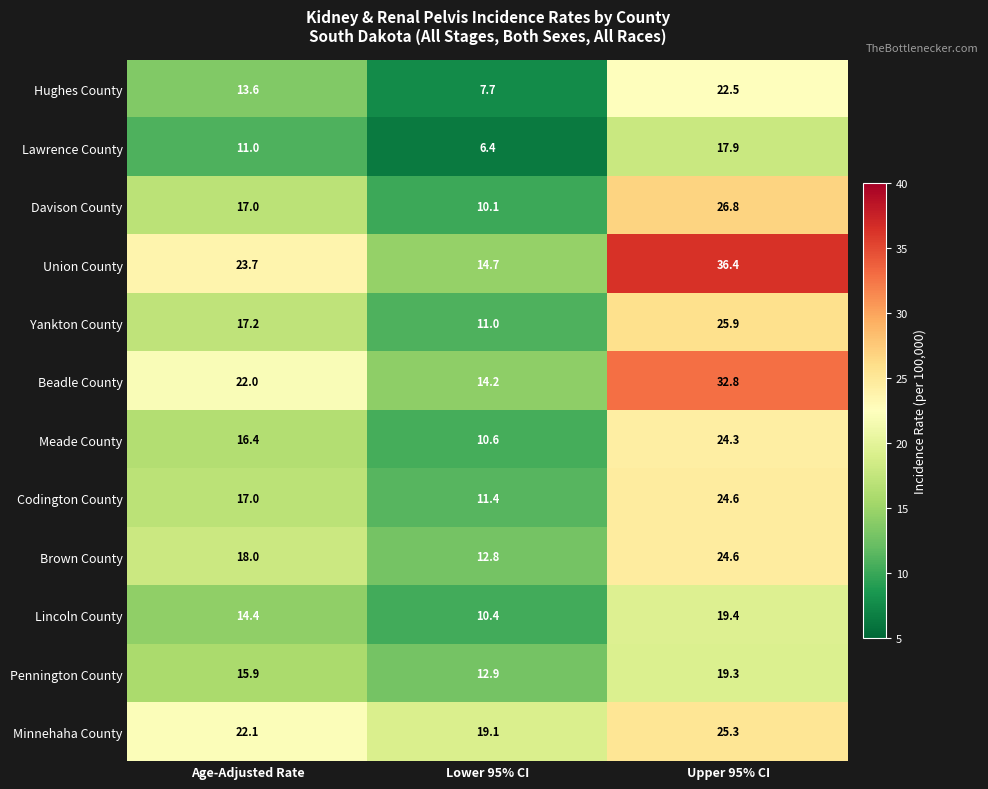

What is the average value of the Davison County series?

18.0